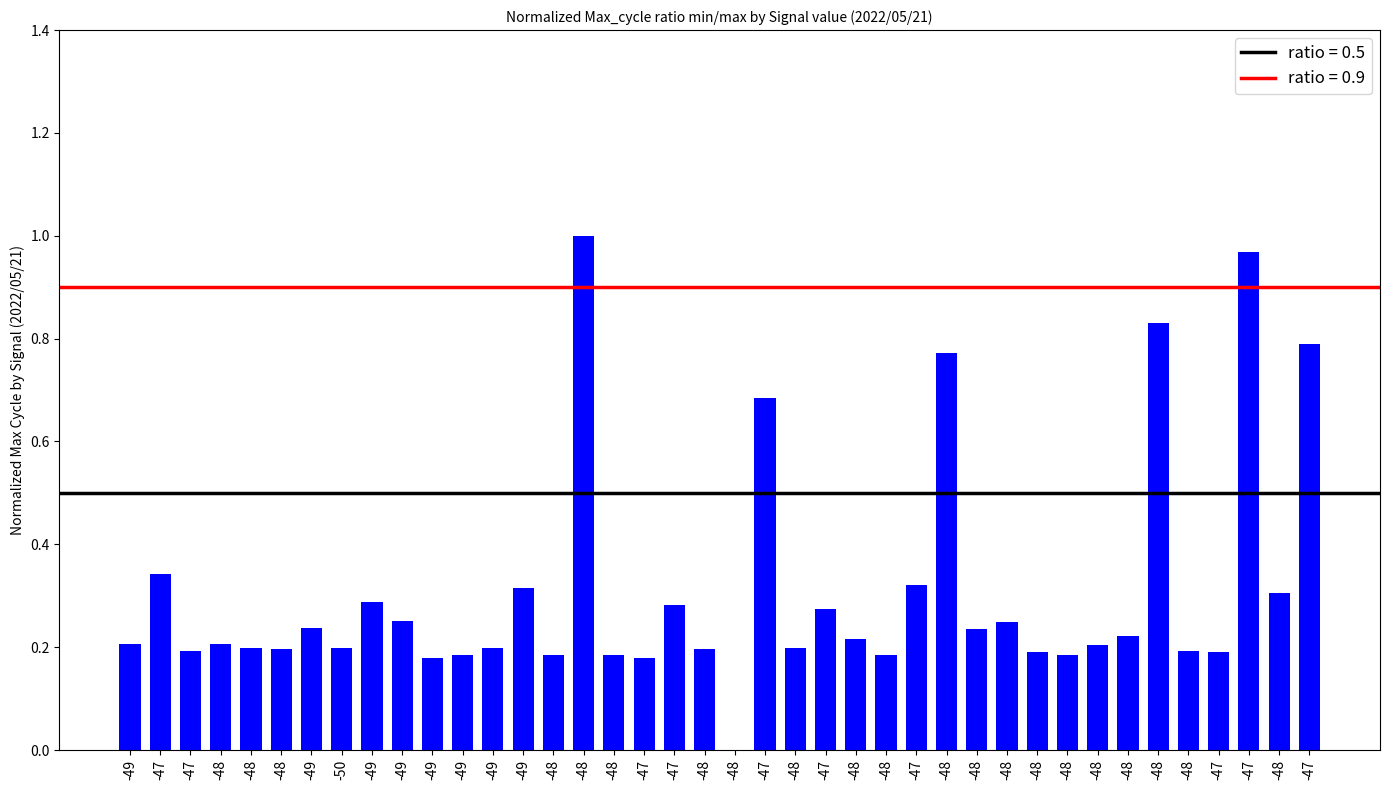

Reading left to right, transcribe all the data shown in this chart.

-49=0.2	-47=0.3	-47=0.2	-48=0.2	-48=0.2	-48=0.2	-49=0.2	-50=0.2	-49=0.3	-49=0.2	-49=0.2	-49=0.2	-49=0.2	-49=0.3	-48=0.2	-48=1.0	-48=0.2	-47=0.2	-47=0.3	-48=0.2	-48=0.0	-47=0.7	-48=0.2	-47=0.3	-48=0.2	-48=0.2	-47=0.3	-48=0.8	-48=0.2	-48=0.2	-48=0.2	-48=0.2	-48=0.2	-48=0.2	-48=0.8	-48=0.2	-47=0.2	-47=1.0	-48=0.3	-47=0.8